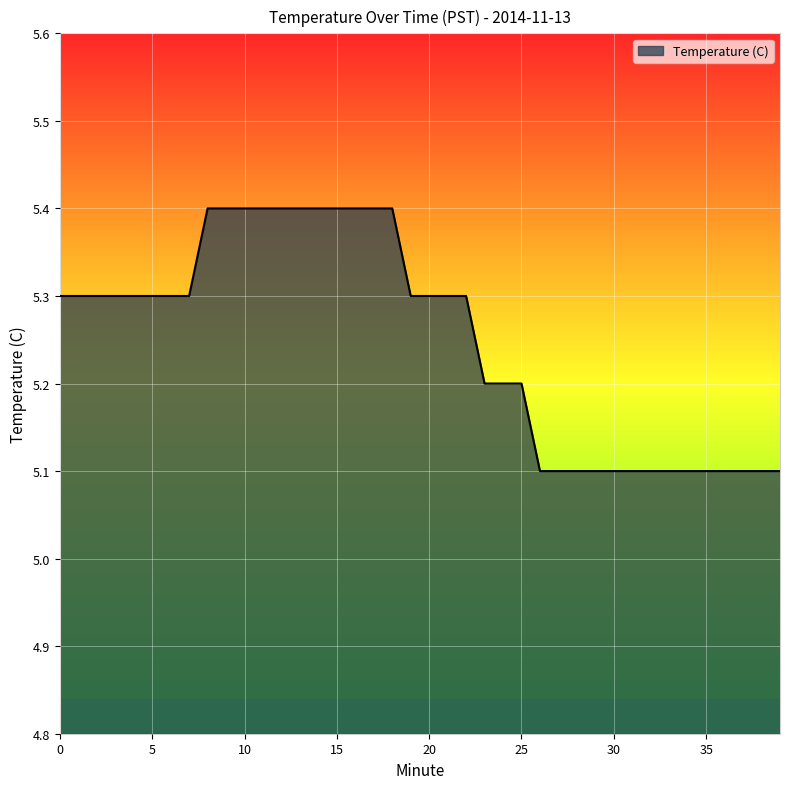

What is the difference between the maximum and minimum values?

0.3